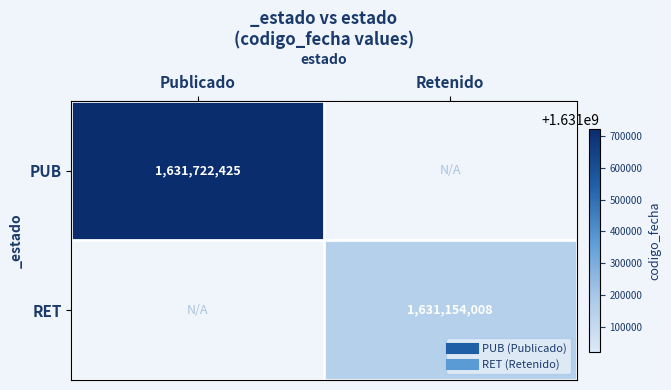

Is it true that PUB equals 951437590.4 at Retenido?

False